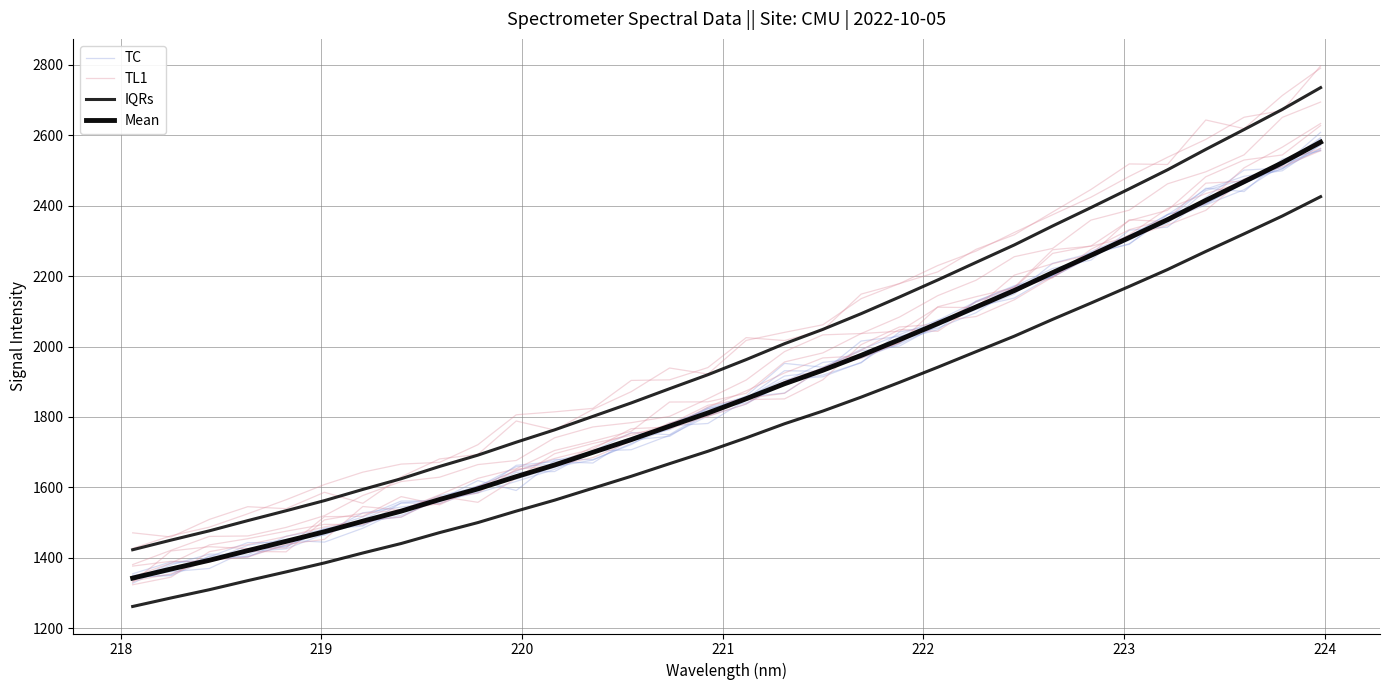

How many series are shown in this chart?

4